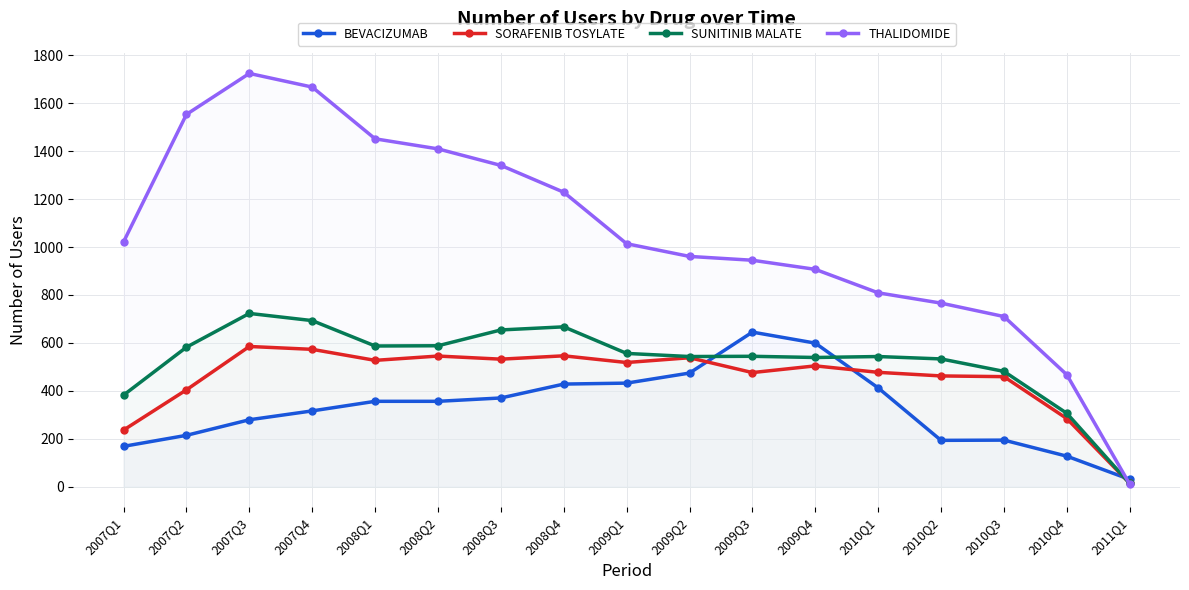

Where is SORAFENIB TOSYLATE nearest to the value 299?

2010Q4